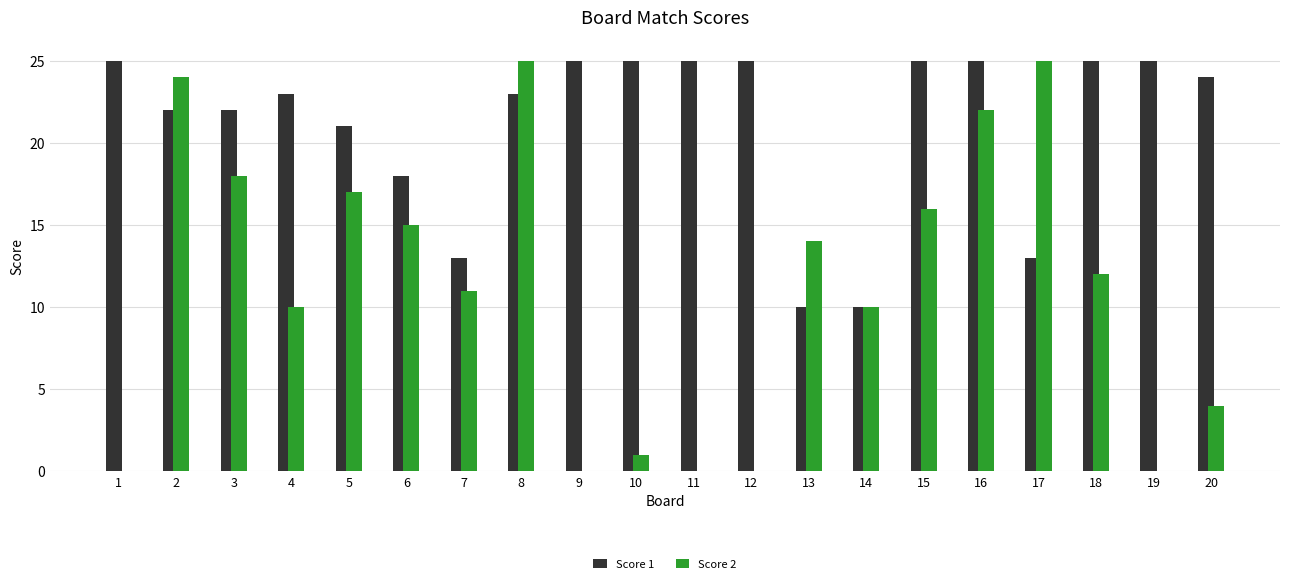

What is the maximum value shown in the chart?

25